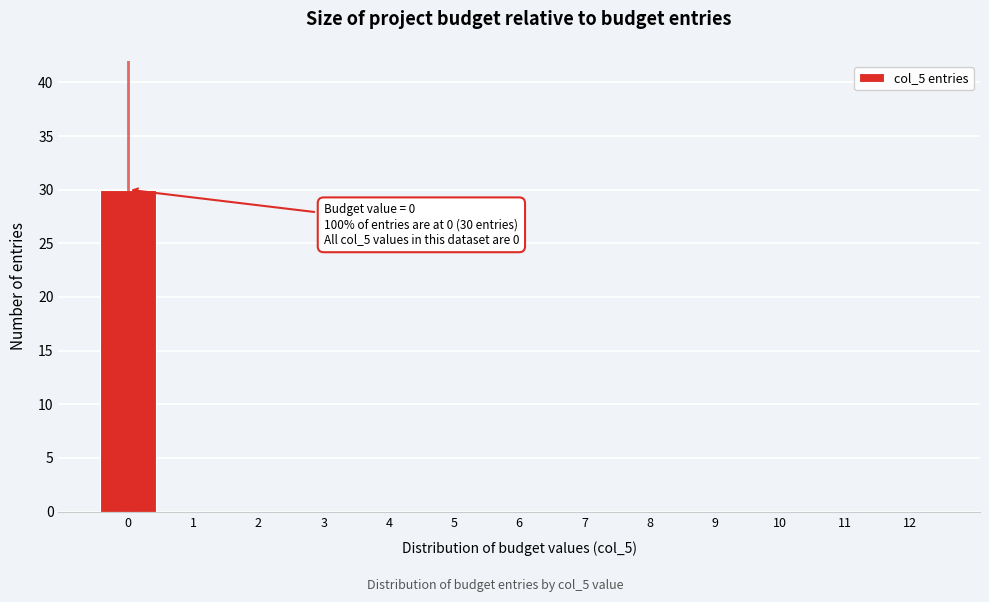

Reading right to left, list all the values displayed in this chart.

12=0	11=0	10=0	9=0	8=0	7=0	6=0	5=0	4=0	3=0	2=0	1=0	0=30